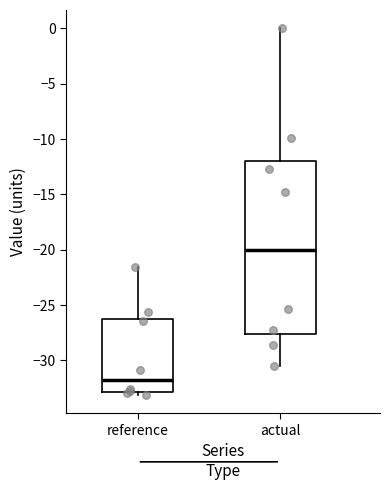

Reading left to right, transcribe this box plot: for each box, give where its median line is, the range the box spans, and where its two whiskers end, as read against the y-axis. The values are not printed on the chart, so give them approximately, as read against the axis.

reference: median -31.5, box -33.0 to -26.0, whiskers -33.0 (just below the box's lower edge) to -21.5
actual: median -20.0, box -27.5 to -12.0, whiskers -30.5 to 0.0